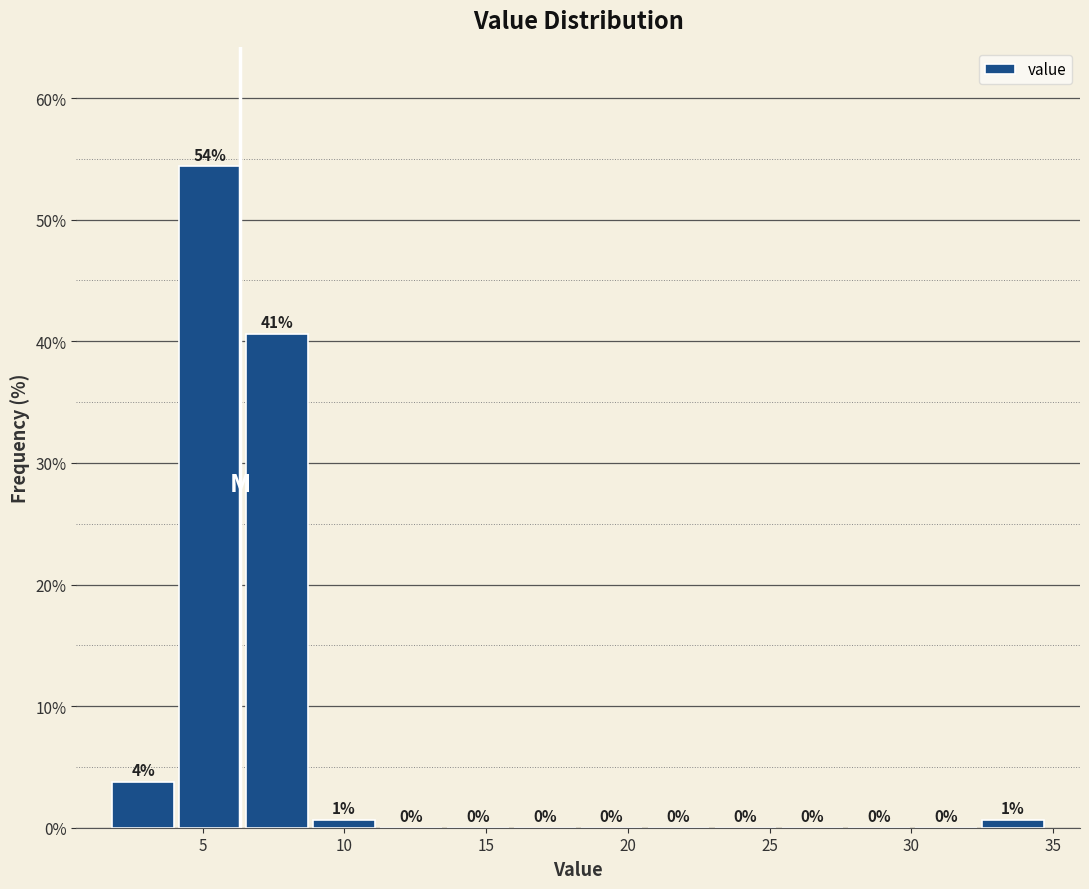

Which range on the x-axis has the tallest bar?

4.0 to 6.5